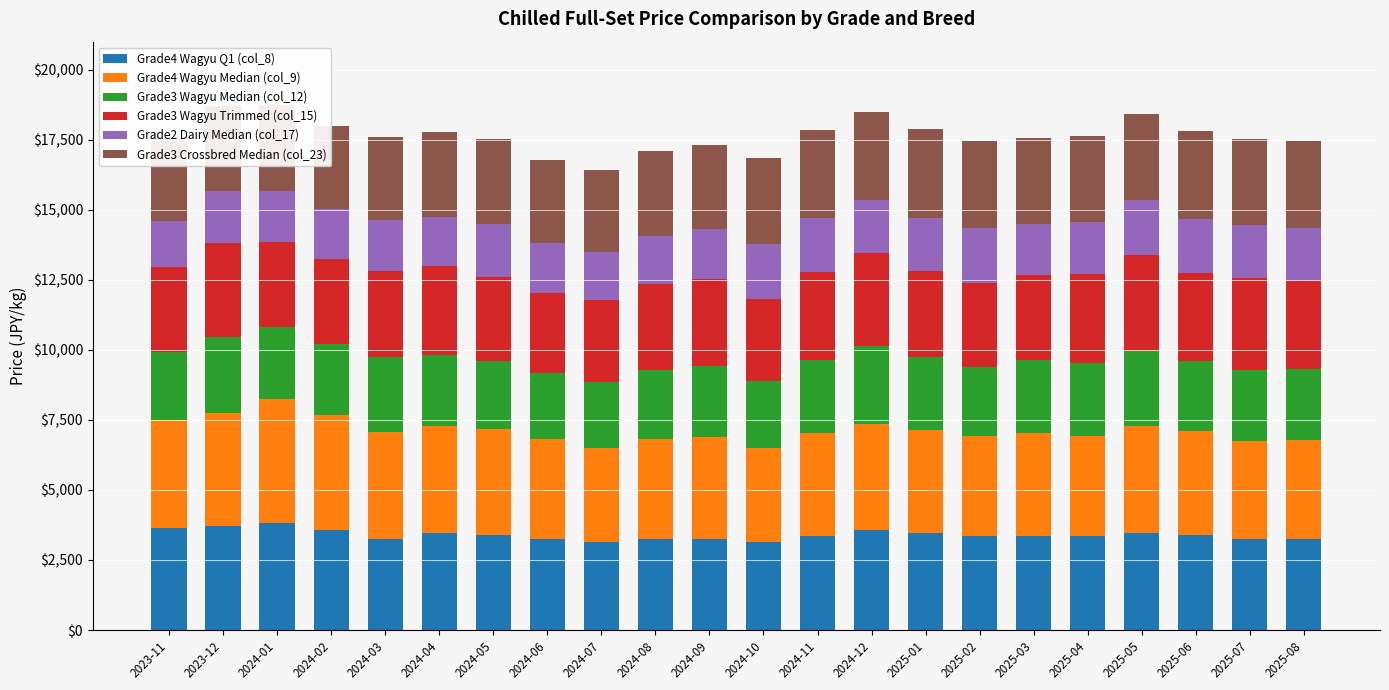

The value of Grade4 Wagyu Q1 (col_8) at 2023-12 is 5193. True or false?

False